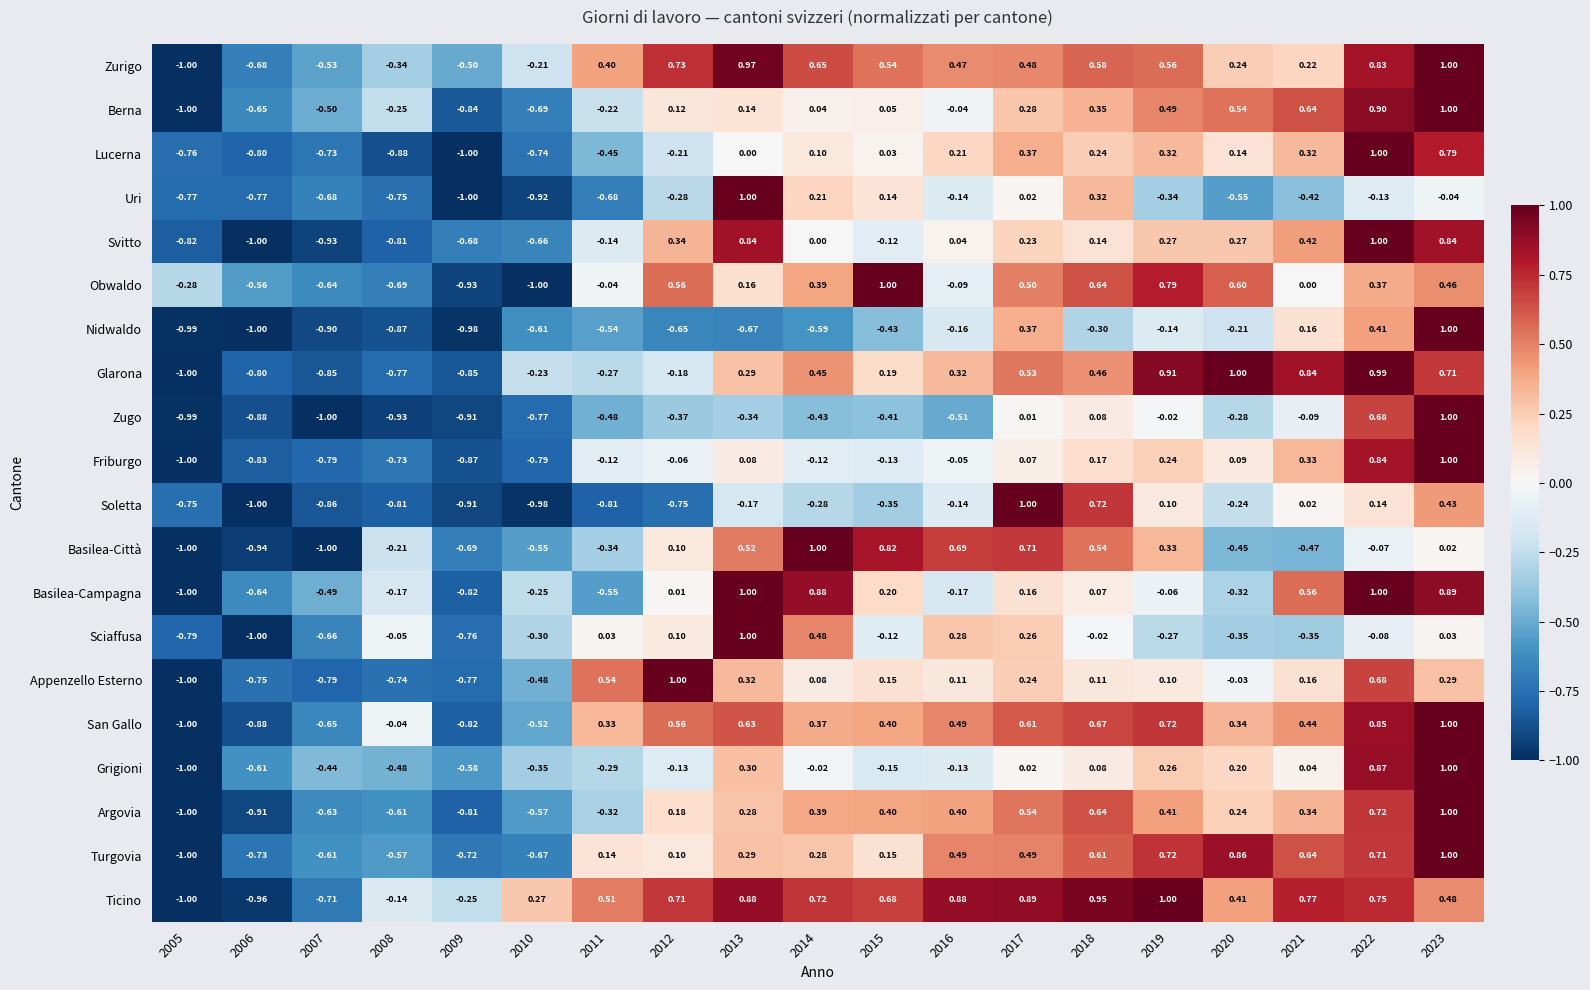

Which series has the largest total across all categories?

Ticino